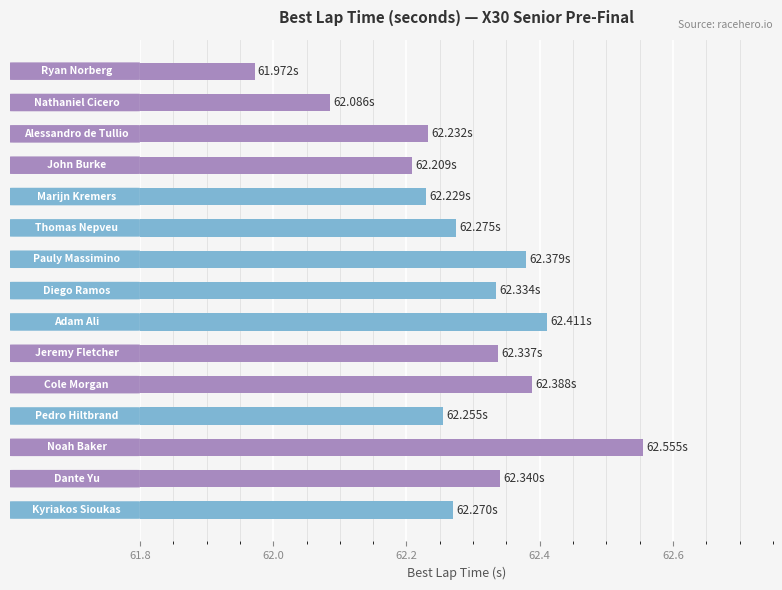

True or false: the data shows 0.3 at Nathaniel Cicero.

True